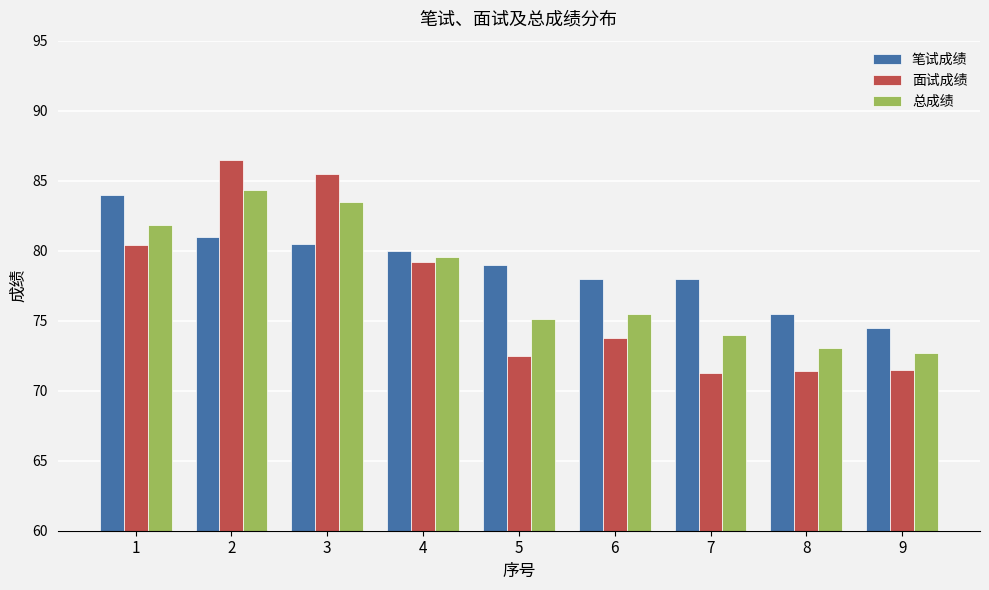

Count the number of categories in the chart.

9